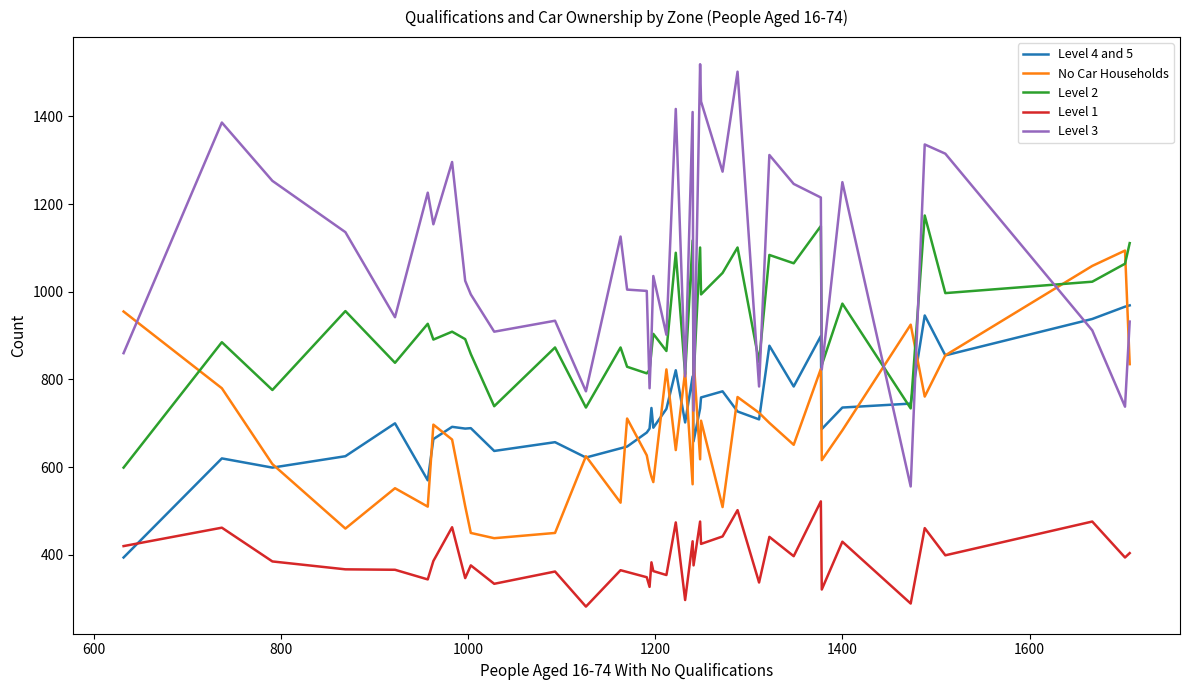

How many times do Level 4 and 5 and Level 3 cross each other?

3